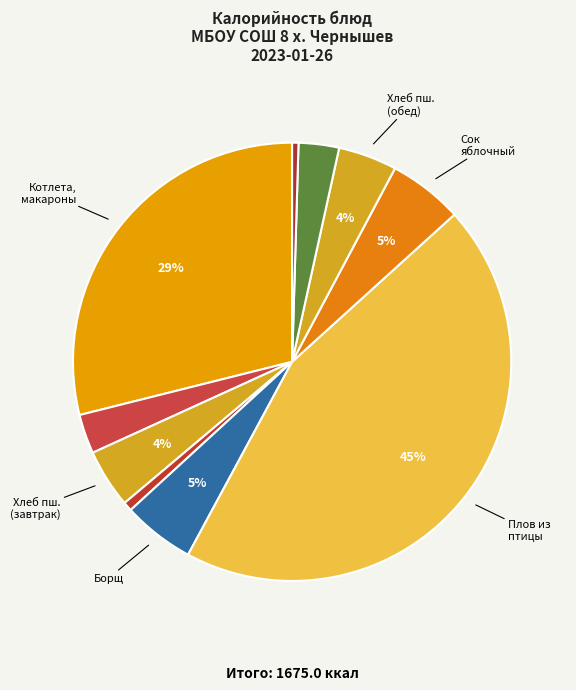

How many segments does this pie chart have?

10